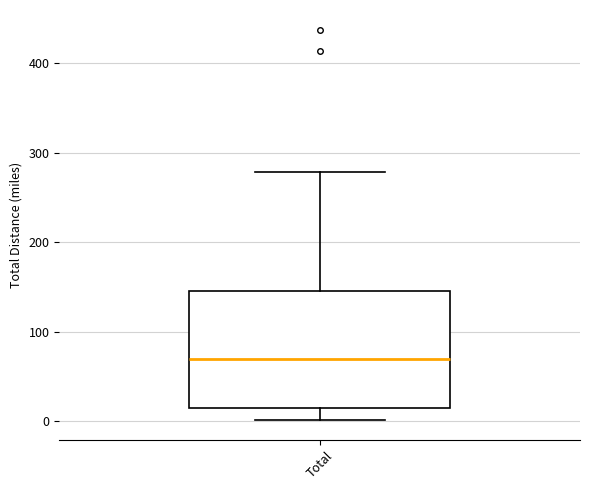

Read this box plot against the y-axis: the position of the median line, the range covered by the box, and the ends of both whiskers. The values are not printed on the chart, so give them approximately, as read against the axis.

median 70, box 10 to 140, whiskers 0 to 280